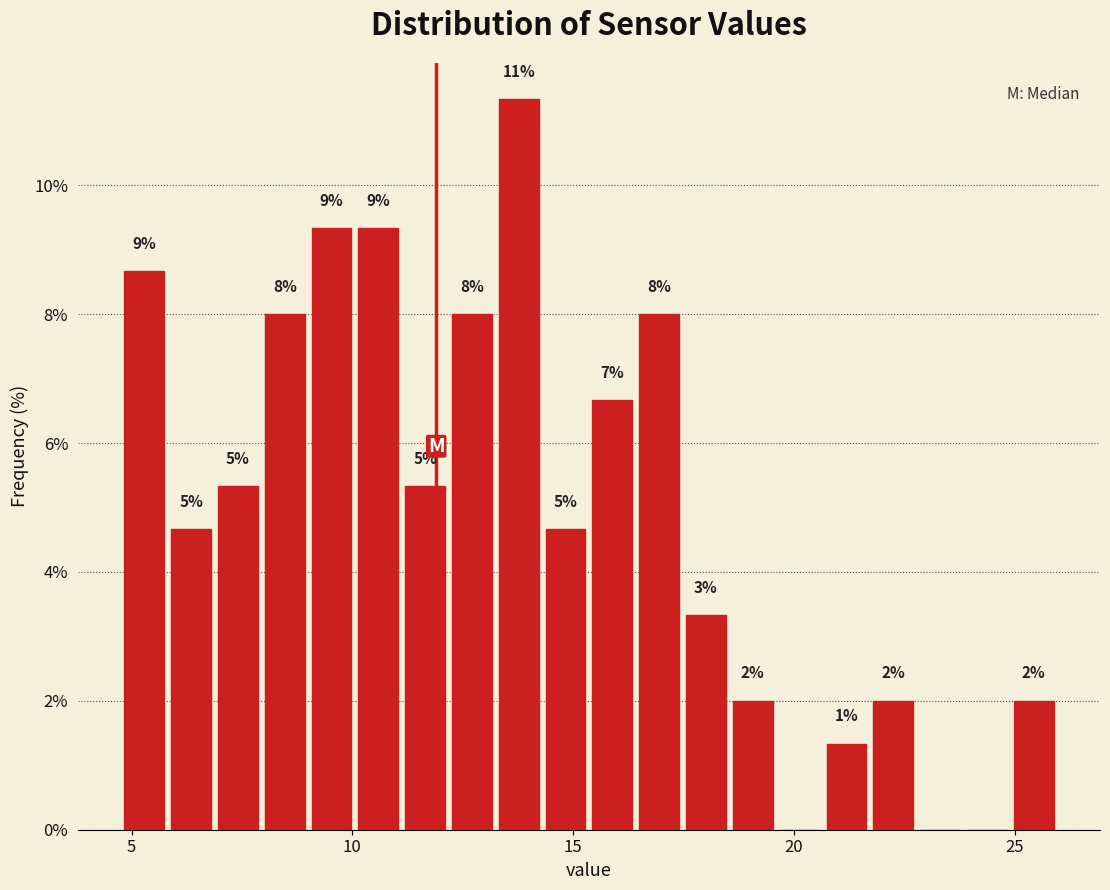

Around what value on the x-axis is the tallest bar? Give the approximate position of its centre, as read against the axis.

14.0